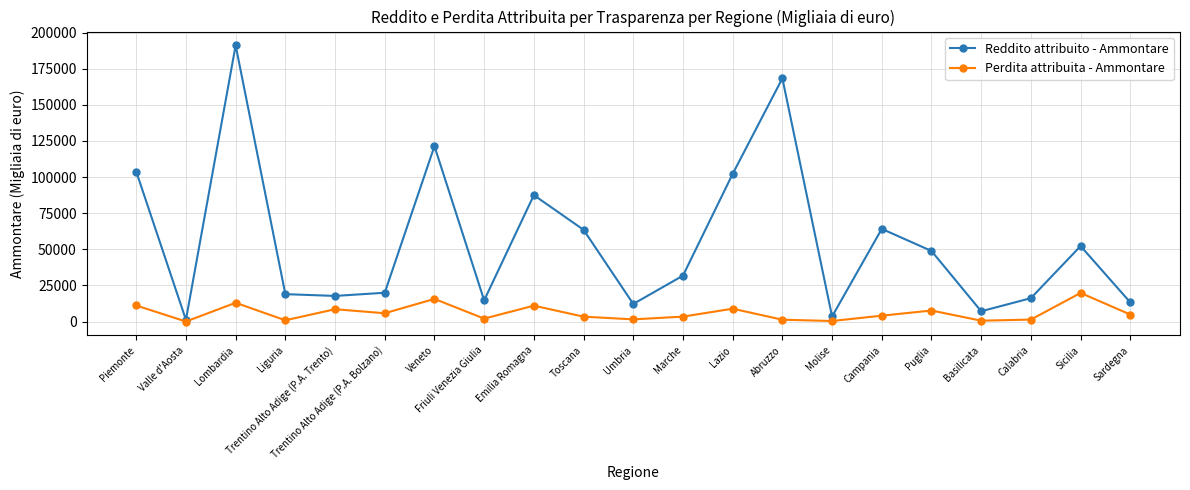

At which category is the sum across all series the highest?

Lombardia